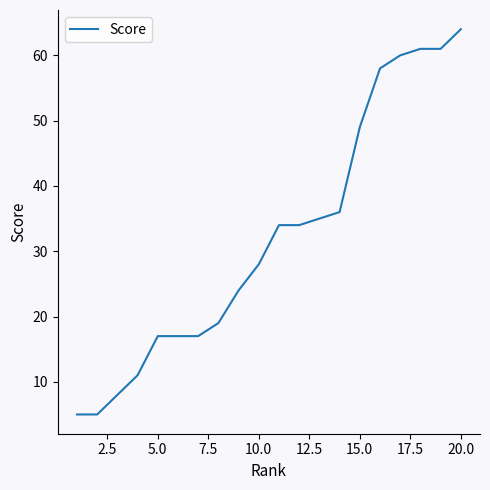

What is the smallest value displayed?

5